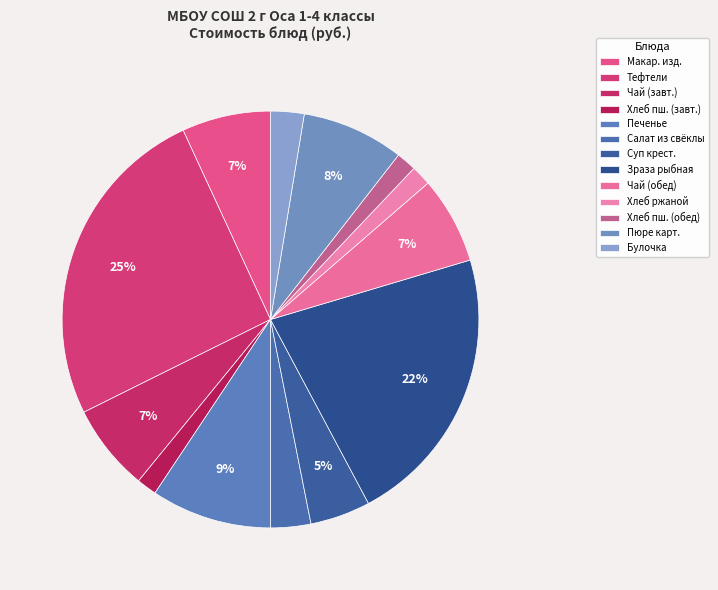

Is there any slice that represents more than half of the pie?

No